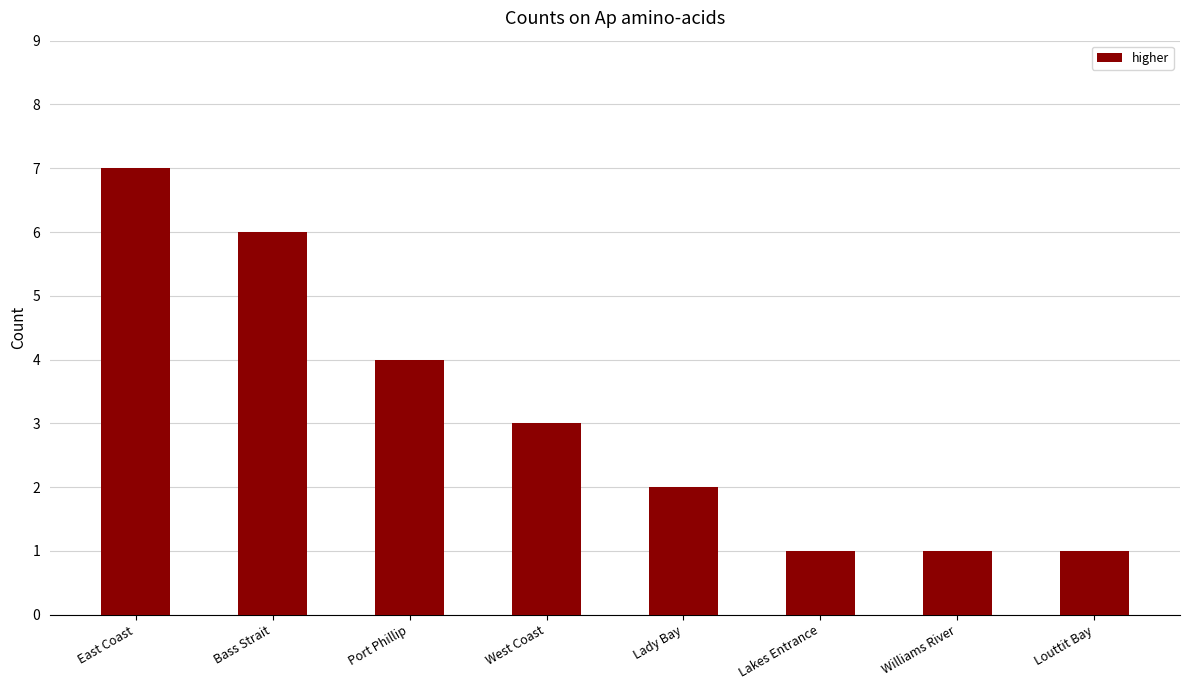

How many data points does each series have?

8